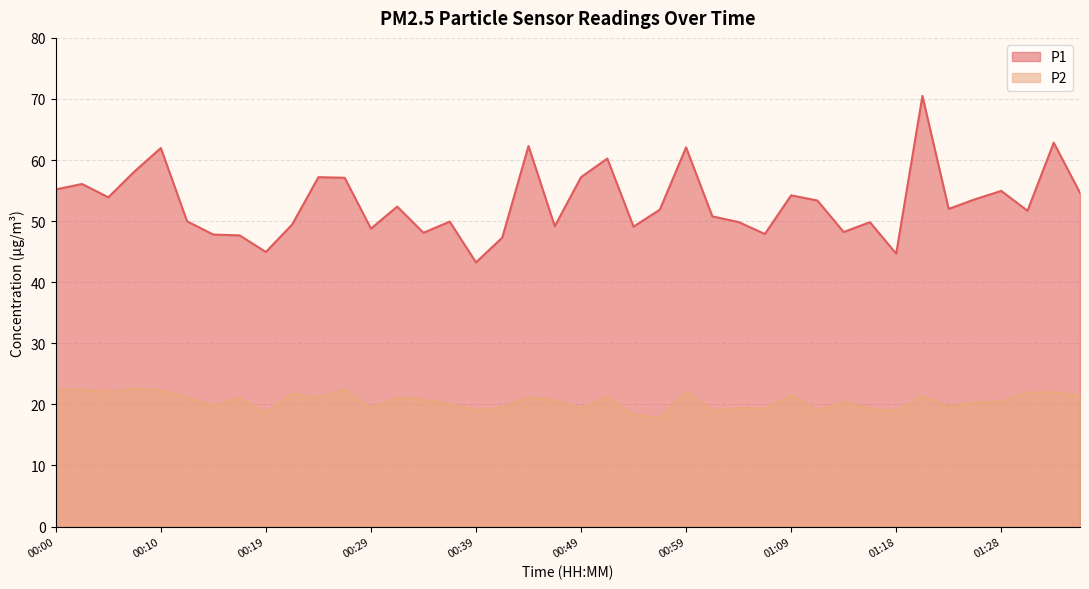

Reading left to right, extract all data points from this chart.

P1: 55.2	56.1	53.9	58.1	62.0	50.0	47.8	47.7	45.0	49.5	57.2	57.1	48.8	52.4	48.1	49.9	43.2	47.3	62.3	49.2	57.2	60.2	49.1	51.9	62.1	50.8	49.9	47.9	54.2	53.4	48.2	49.8	44.7	70.5	52.0	53.6	55.0	51.7	62.9	54.6
P2: 22.4	22.4	22.0	22.6	22.3	21.1	19.7	21.1	18.6	21.8	21.2	22.5	19.4	21.1	20.8	20.0	19.0	19.5	21.2	20.8	19.3	21.2	18.3	17.8	22.1	18.9	19.4	19.2	21.5	19.0	20.4	19.3	18.9	21.4	19.6	20.3	20.5	21.9	22.0	21.4